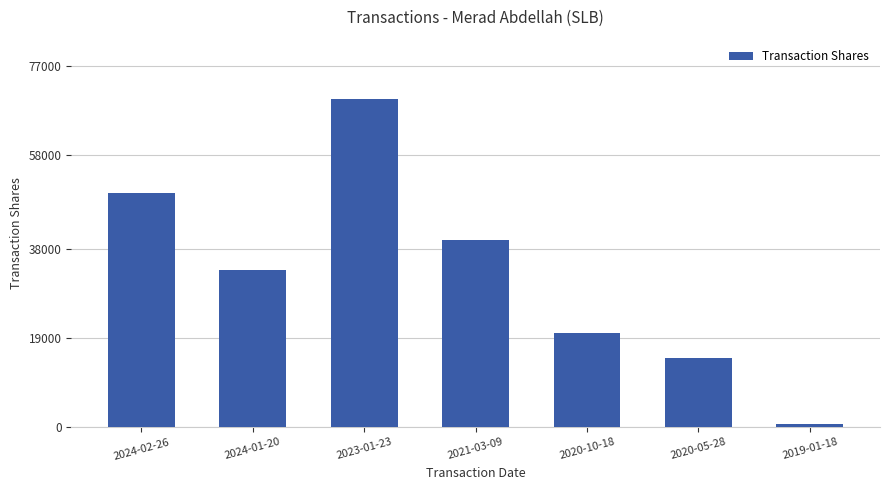

Reading left to right, what are all the values shown in this chart?

50000	33610	70000	40000	20000	14822	600